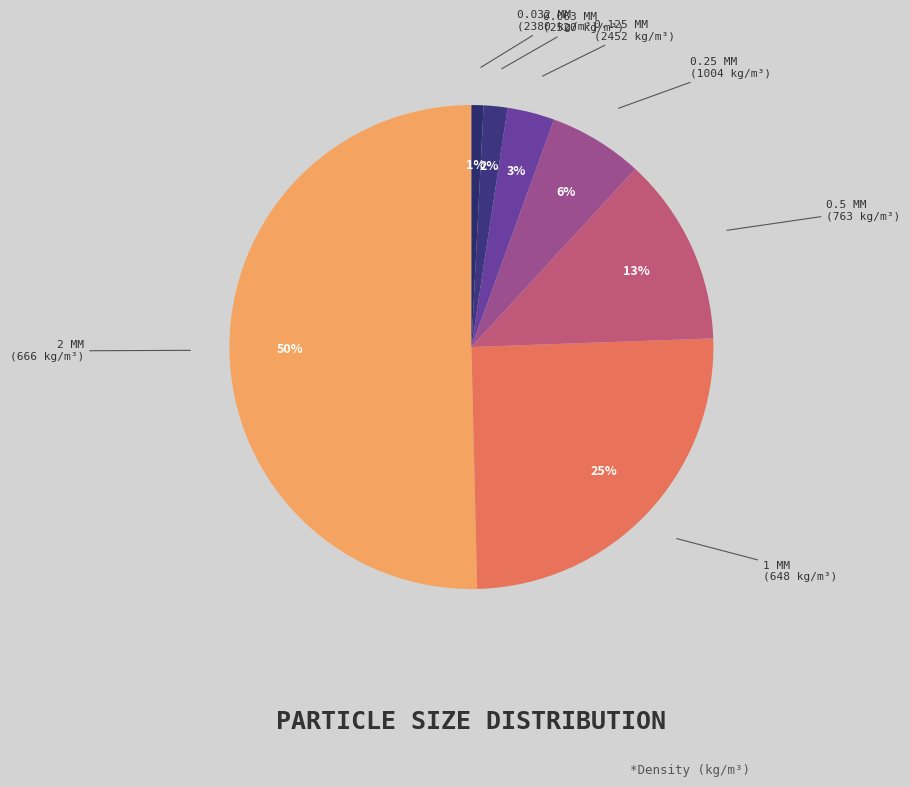

Which category has the smallest portion of the pie?

0.032 mm (2380 kg/m³)